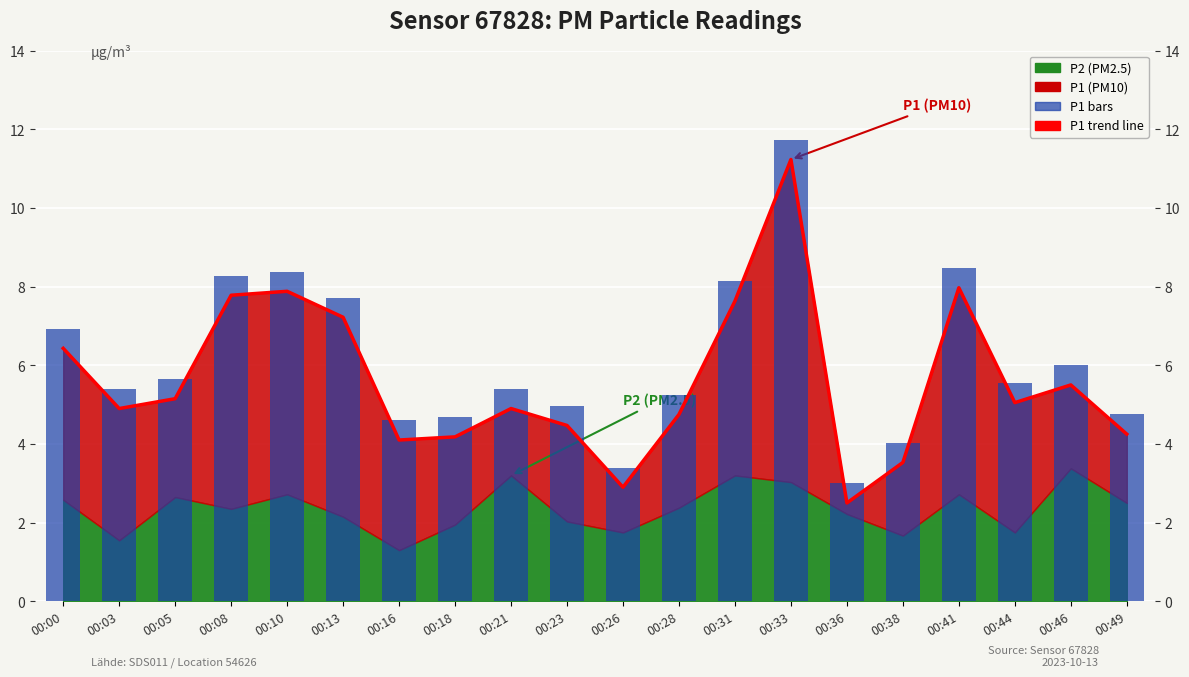

Which has a higher value, 00:00 or 00:36?

00:00